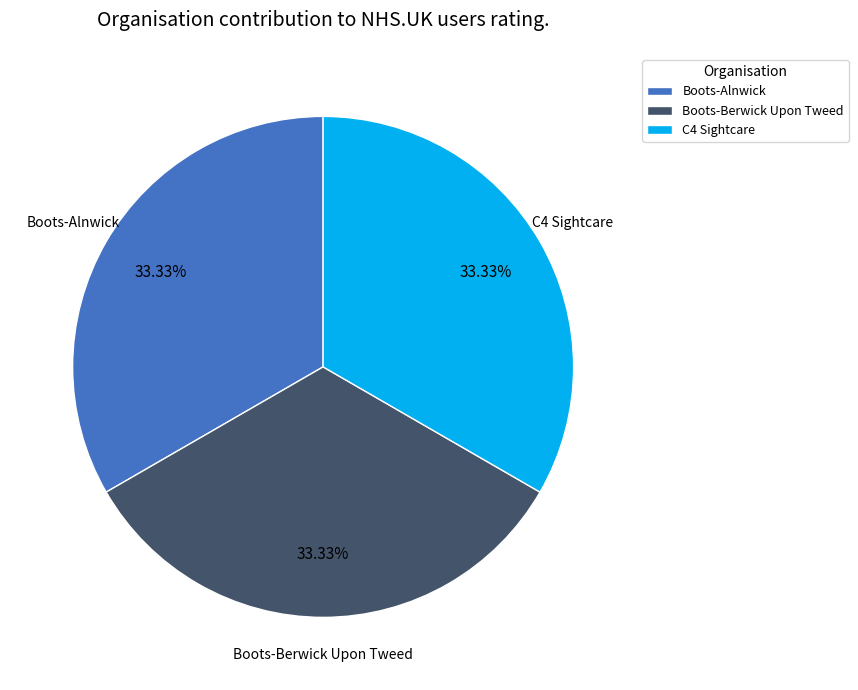

Is Boots-Berwick Upon Tweed the majority of the pie?

No